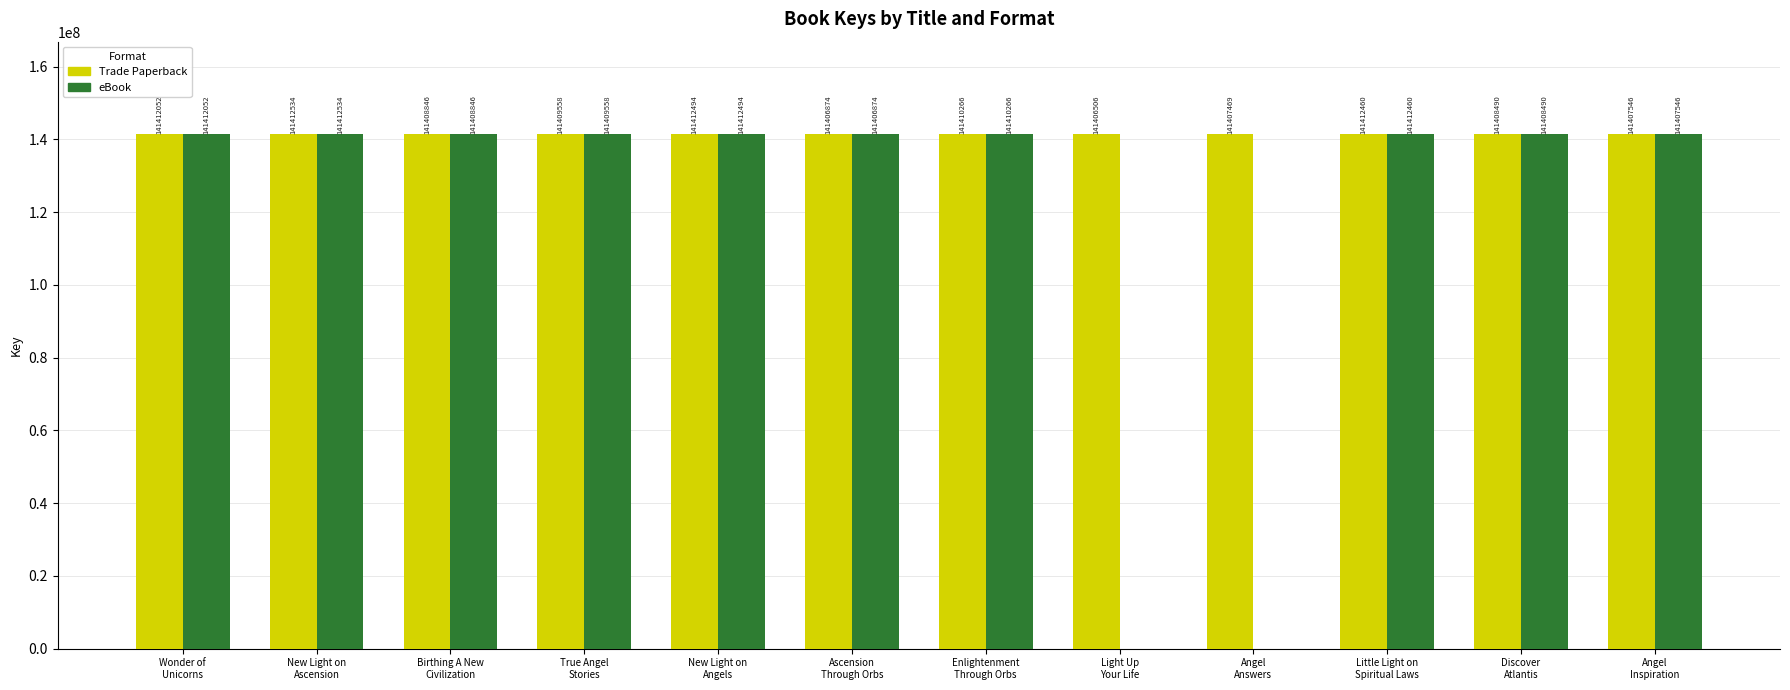

Which series has the largest total across all categories?

Trade Paperback